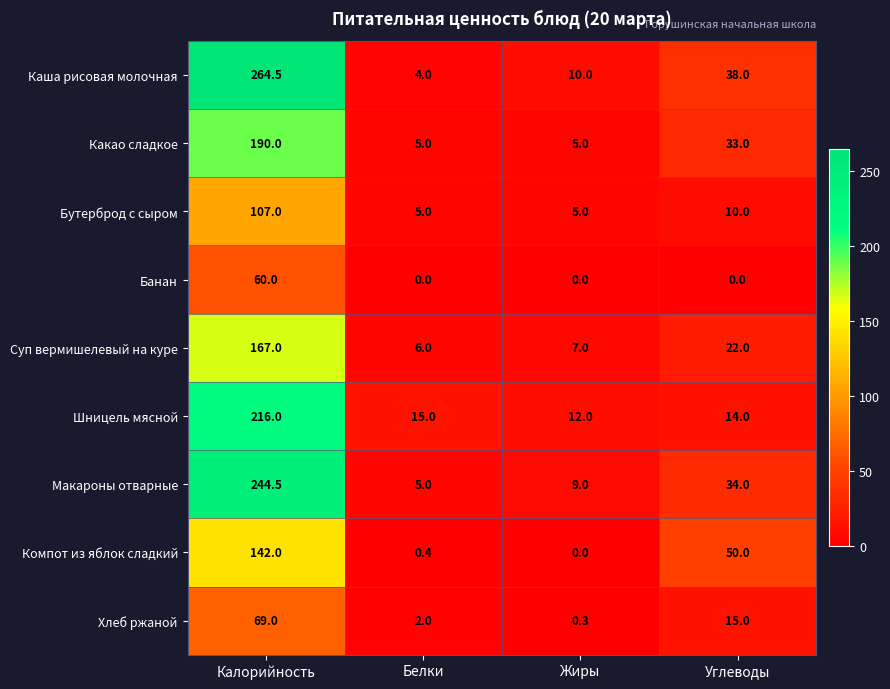

Is it true that Шницель мясной equals 324.1 at Калорийность?

False